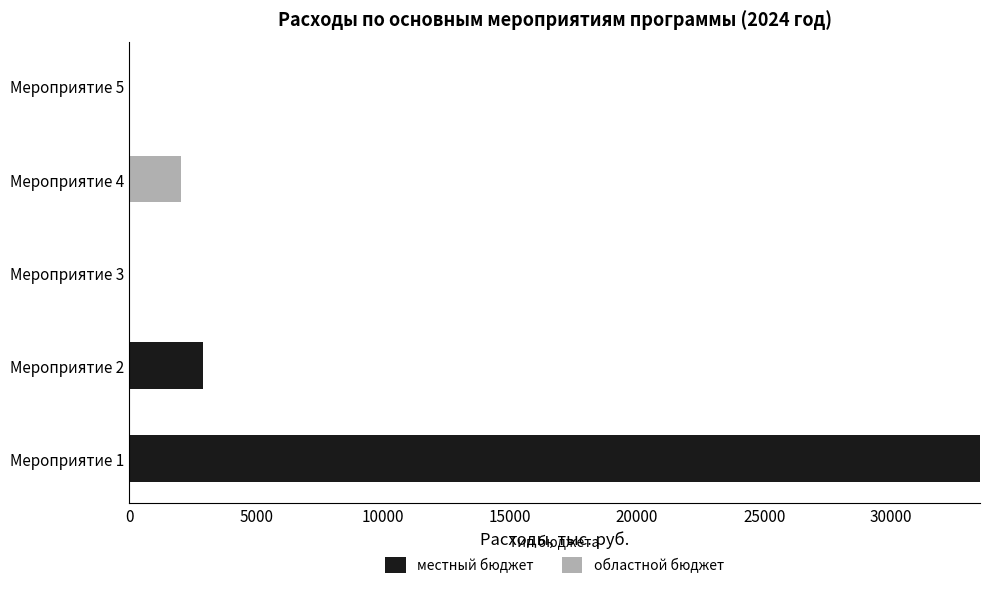

What is the maximum value for местный бюджет?

33498.7